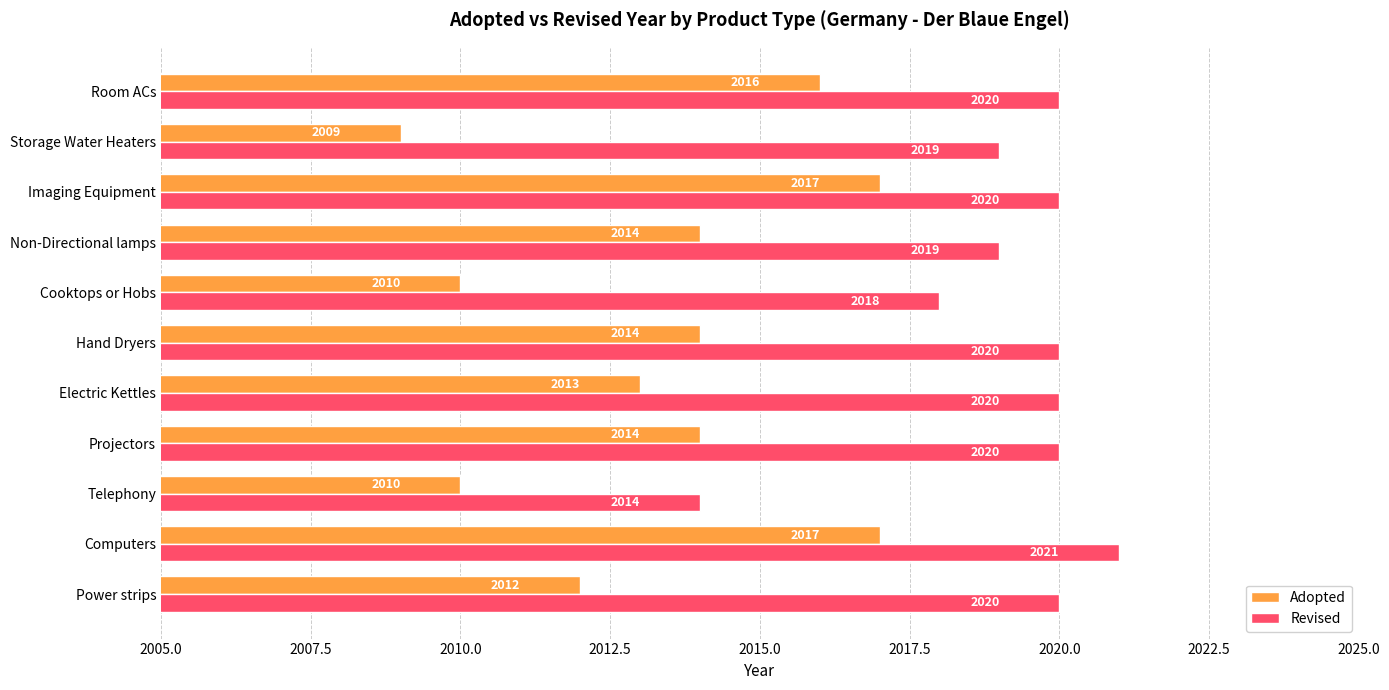

What is the average value of the Adopted series?

2013